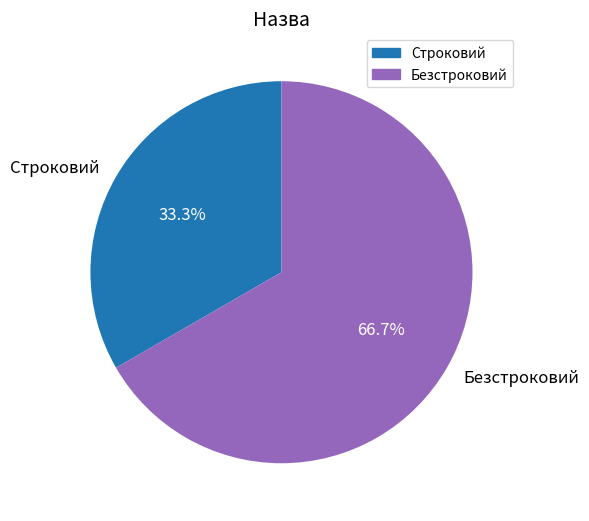

Is there any slice that represents more than half of the pie?

Yes